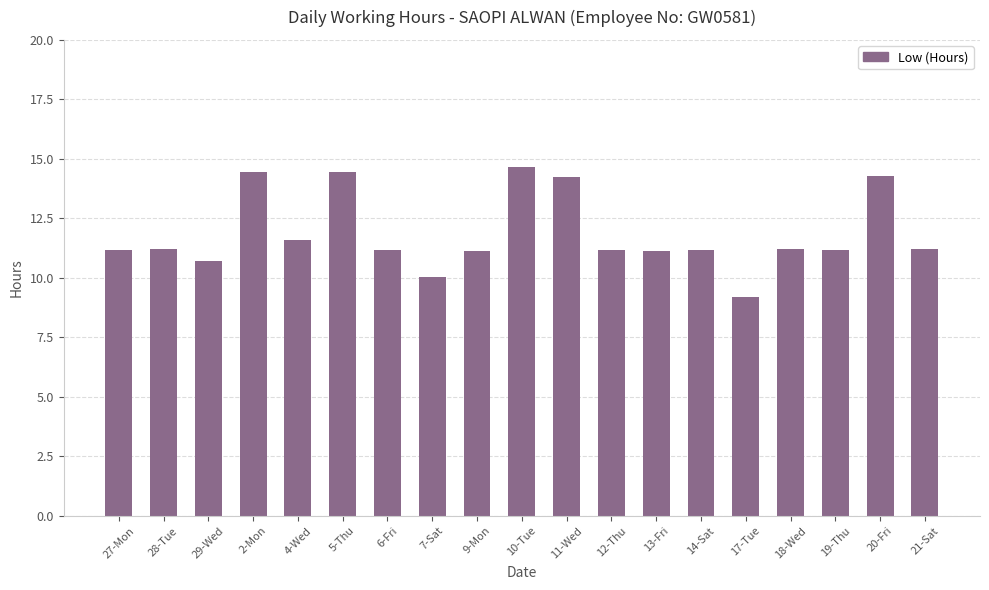

Is it true that the value at 7-Sat is 10.1?

True